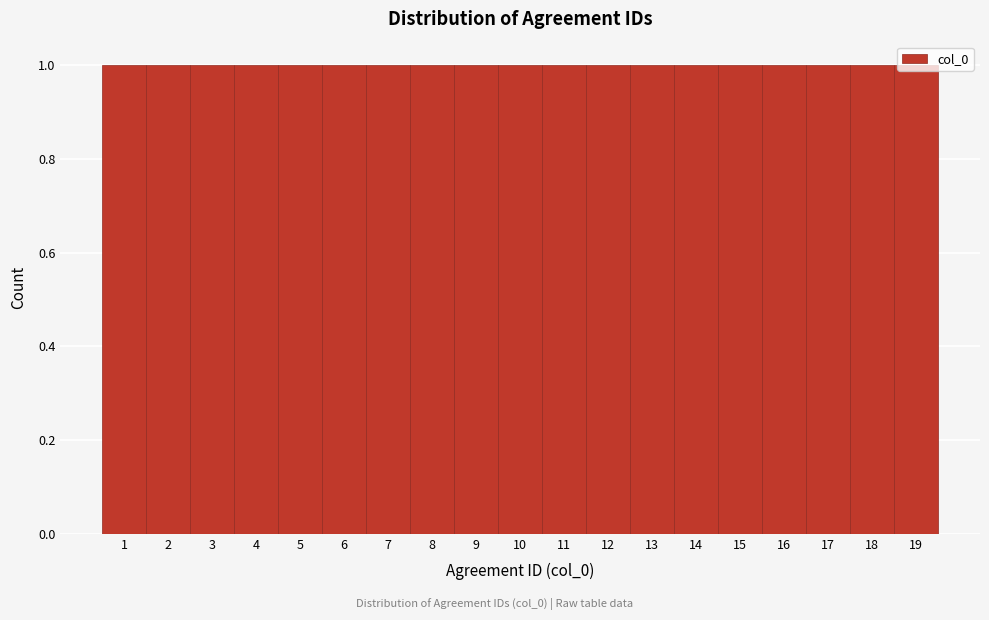

What is the height of the bar covering 17.5 to 18.5 on the x-axis? The values are not printed on the chart, so give them approximately, as read against the axis.

1